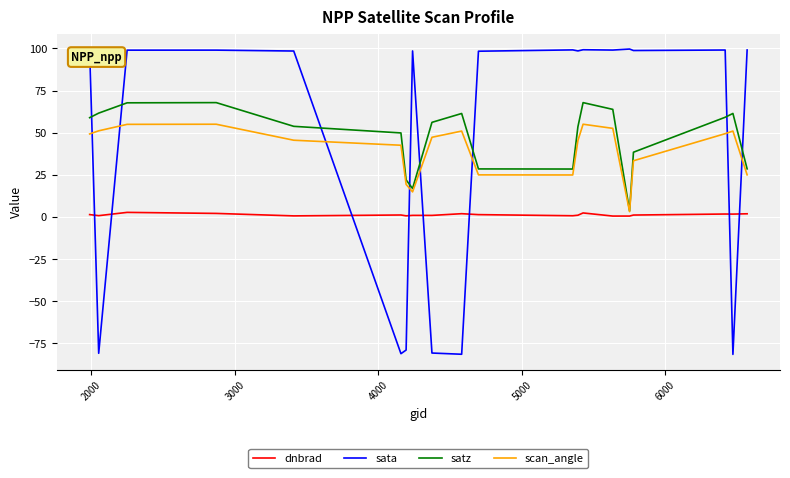

What is the maximum value shown in the chart?

99.6